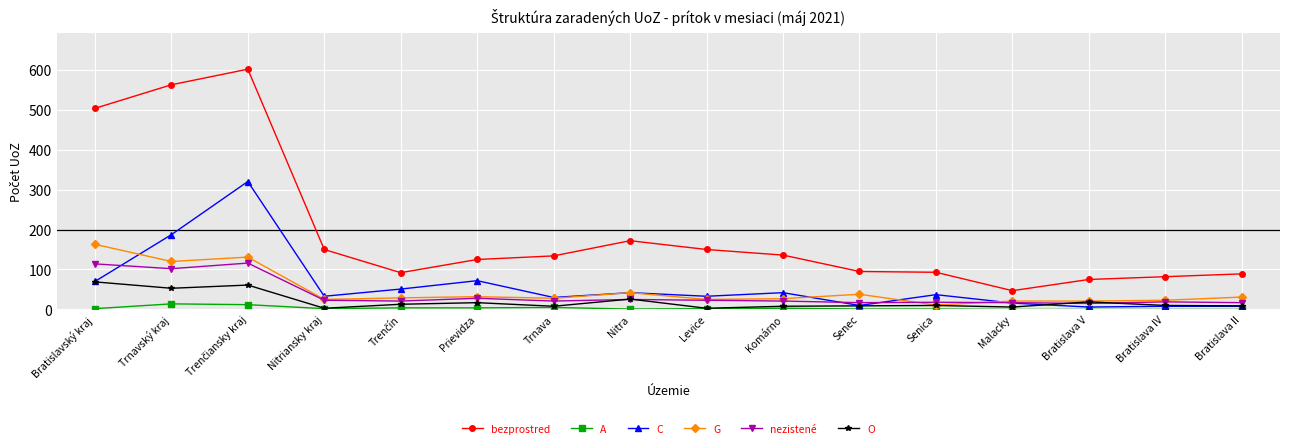

The value of O at Trnavský kraj is 53. True or false?

True